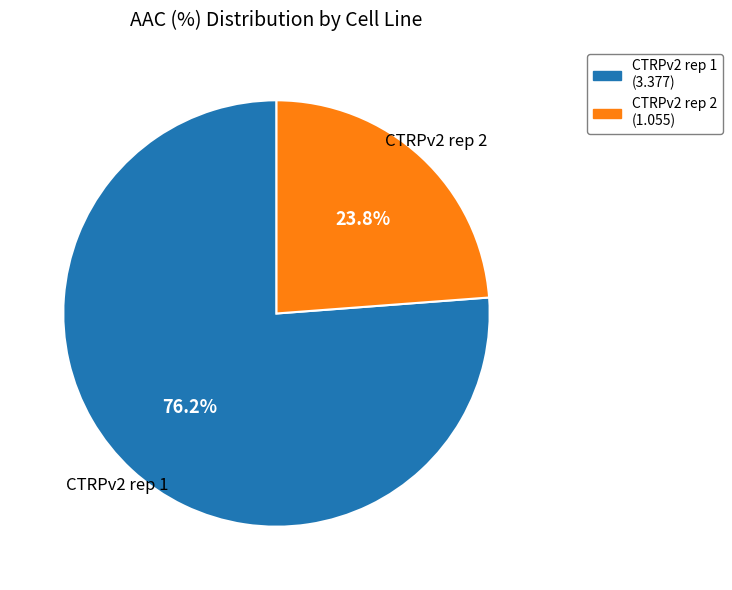

Count the number of slices in the pie.

2